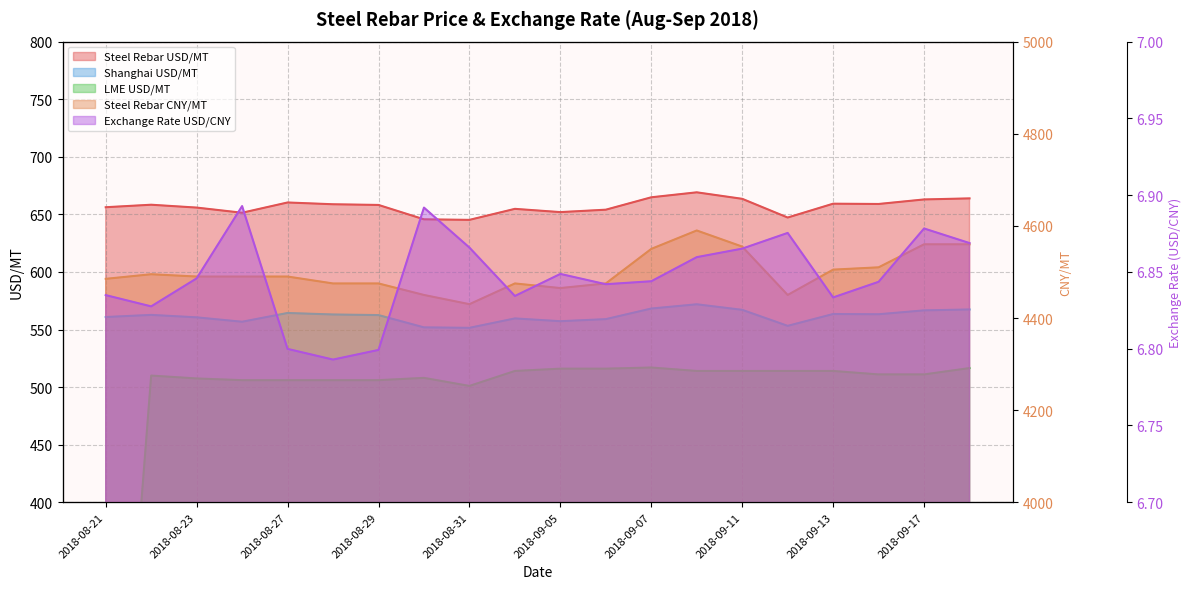

What is the spread (max minus min) of values at 2018-08-21?

4485.0